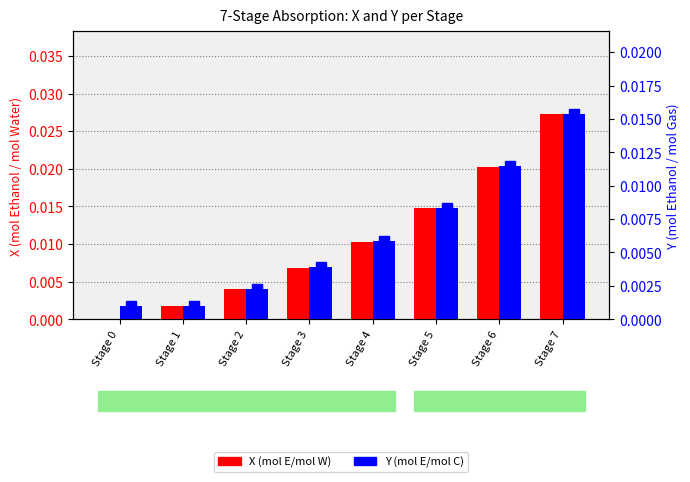

Is the value of X (mol E/mol W) at Stage 2 greater than the value of Y (mol E/mol C) at Stage 7?

No